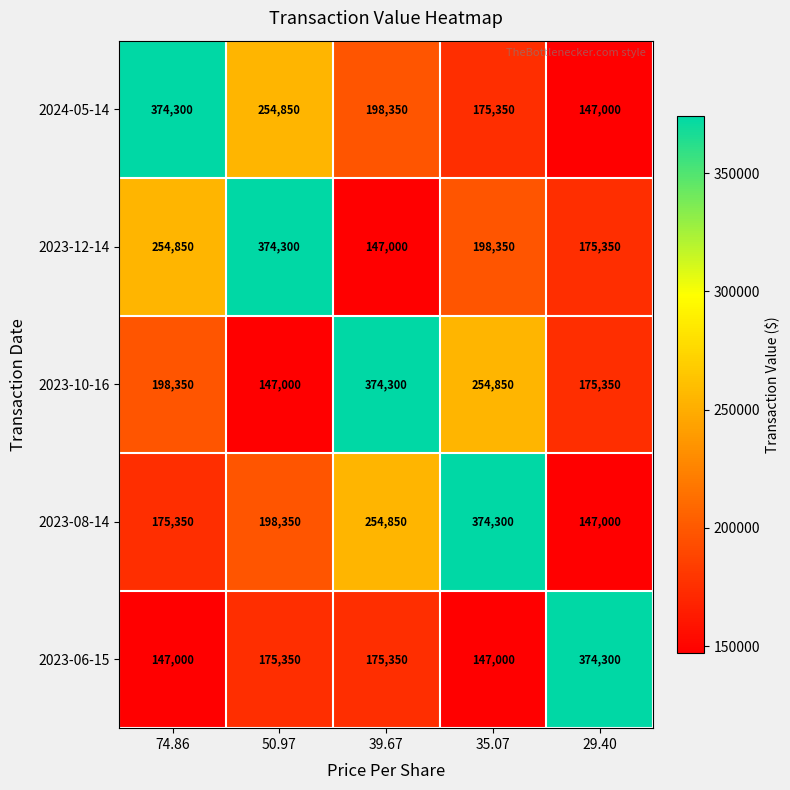

At which label is 2023-12-14 closest to 260650?

74.86